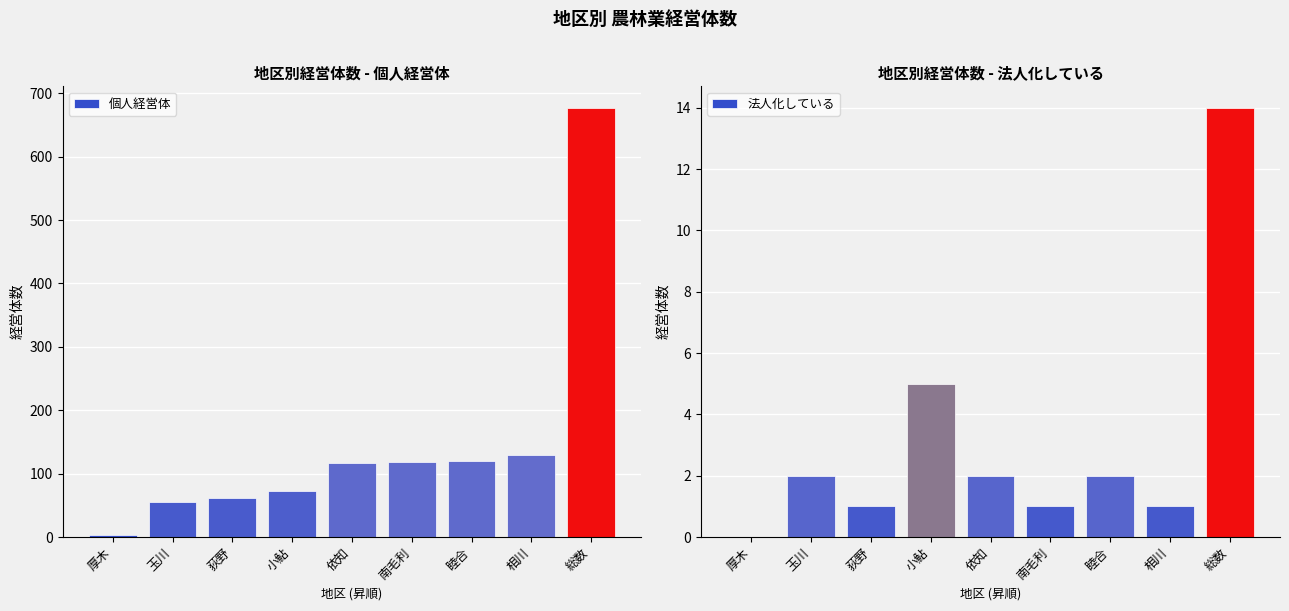

What is the minimum value for 個人経営体?

3